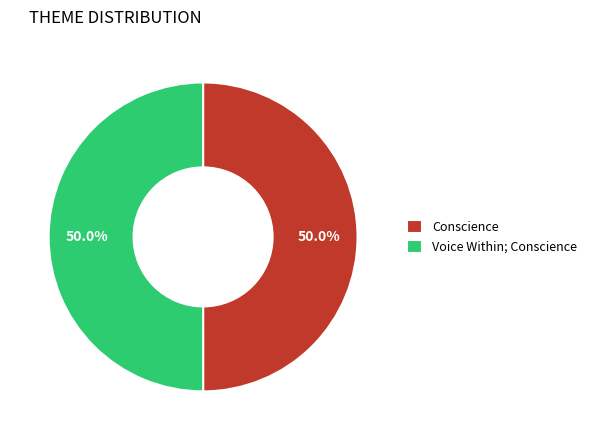

What is the ratio of the value at Voice Within; Conscience to the value at Conscience?

1.0